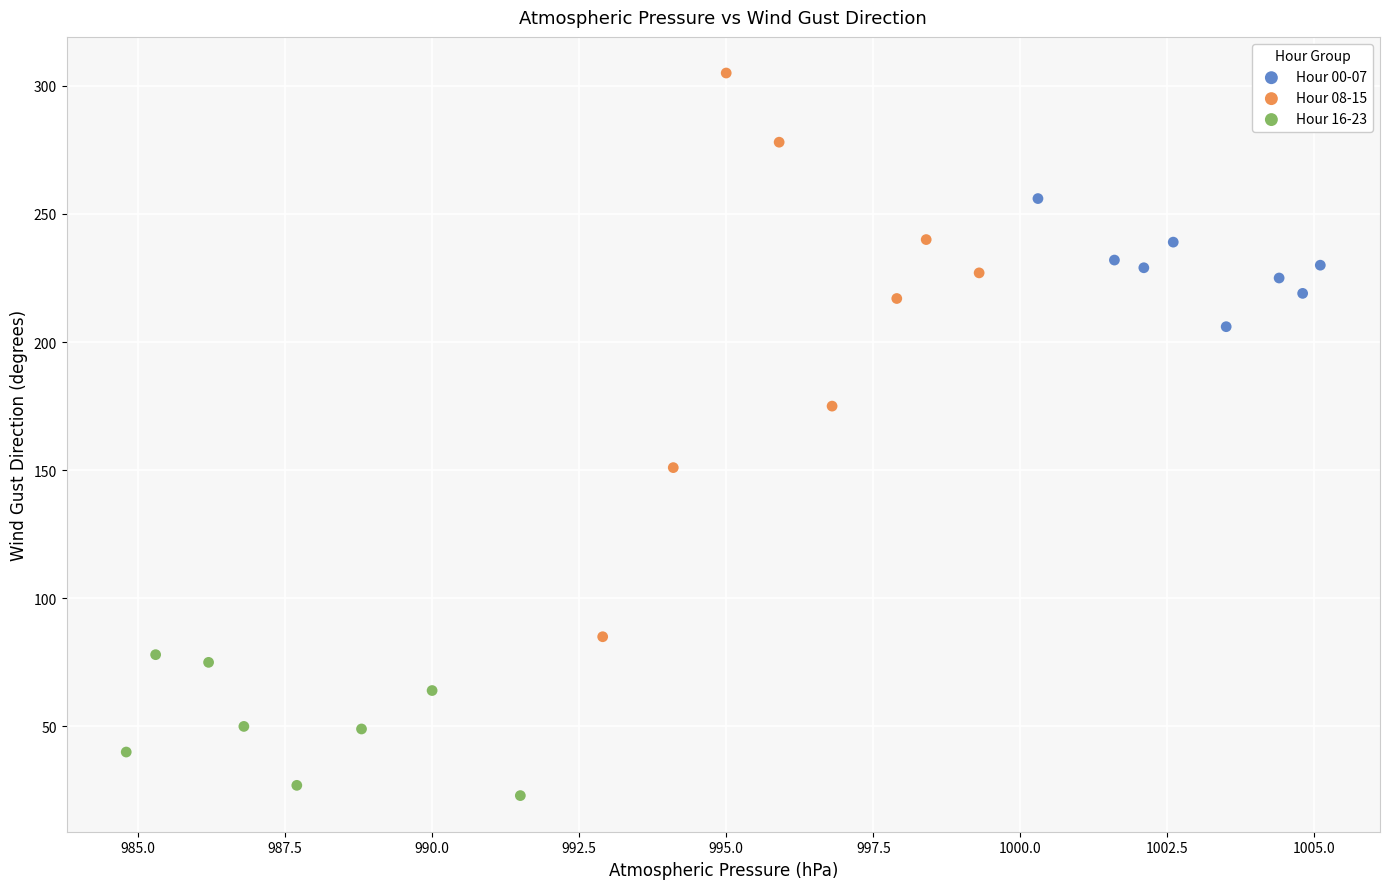

Which series reaches the maximum Y coordinate?

Hour 08-15